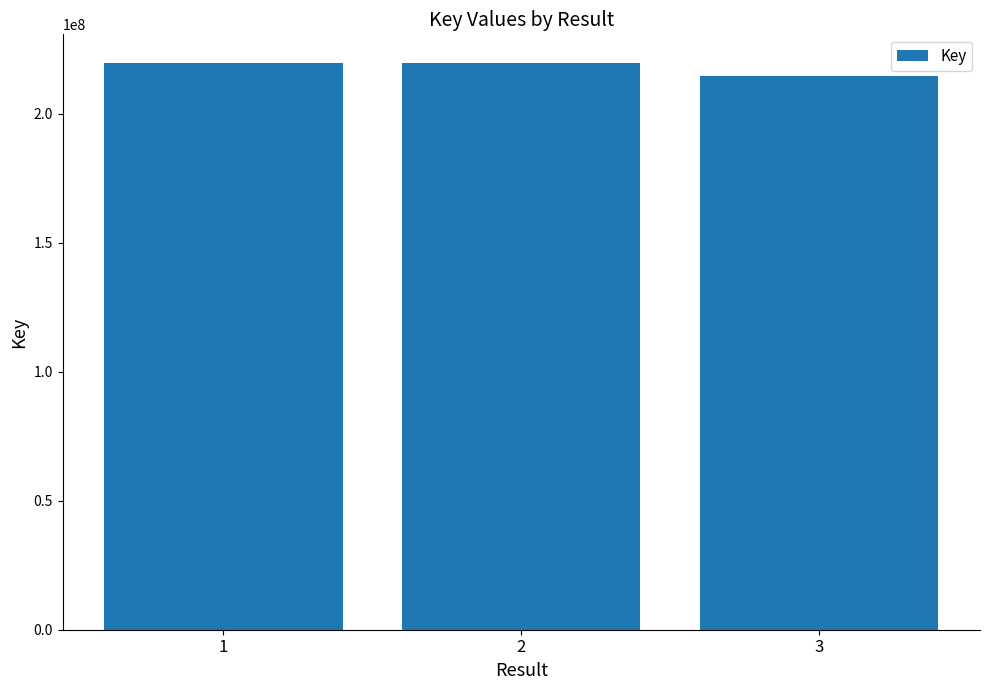

What is the difference between the values at 3 and 1?

5311089